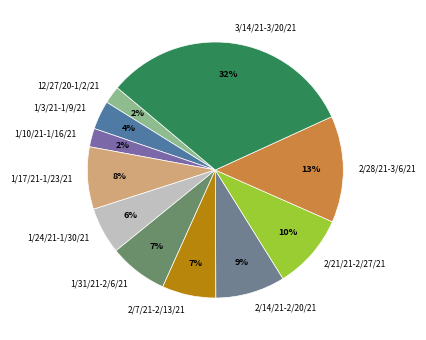

To the nearest percent, what is the combined percentage of 2/21/21-2/27/21 and 12/27/20-1/2/21?

12%